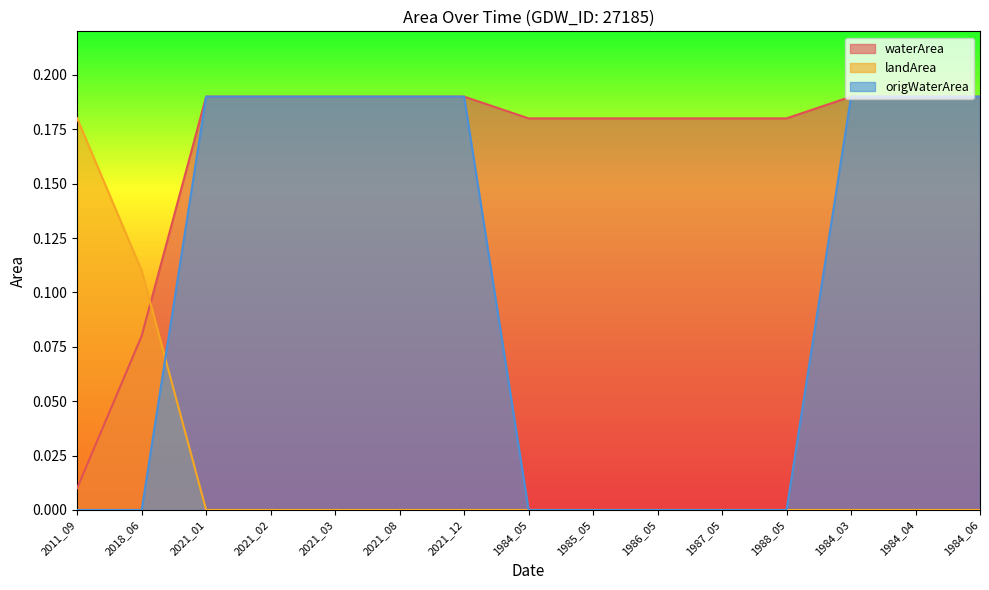

What is the total value across all series at 1988_05?

0.2